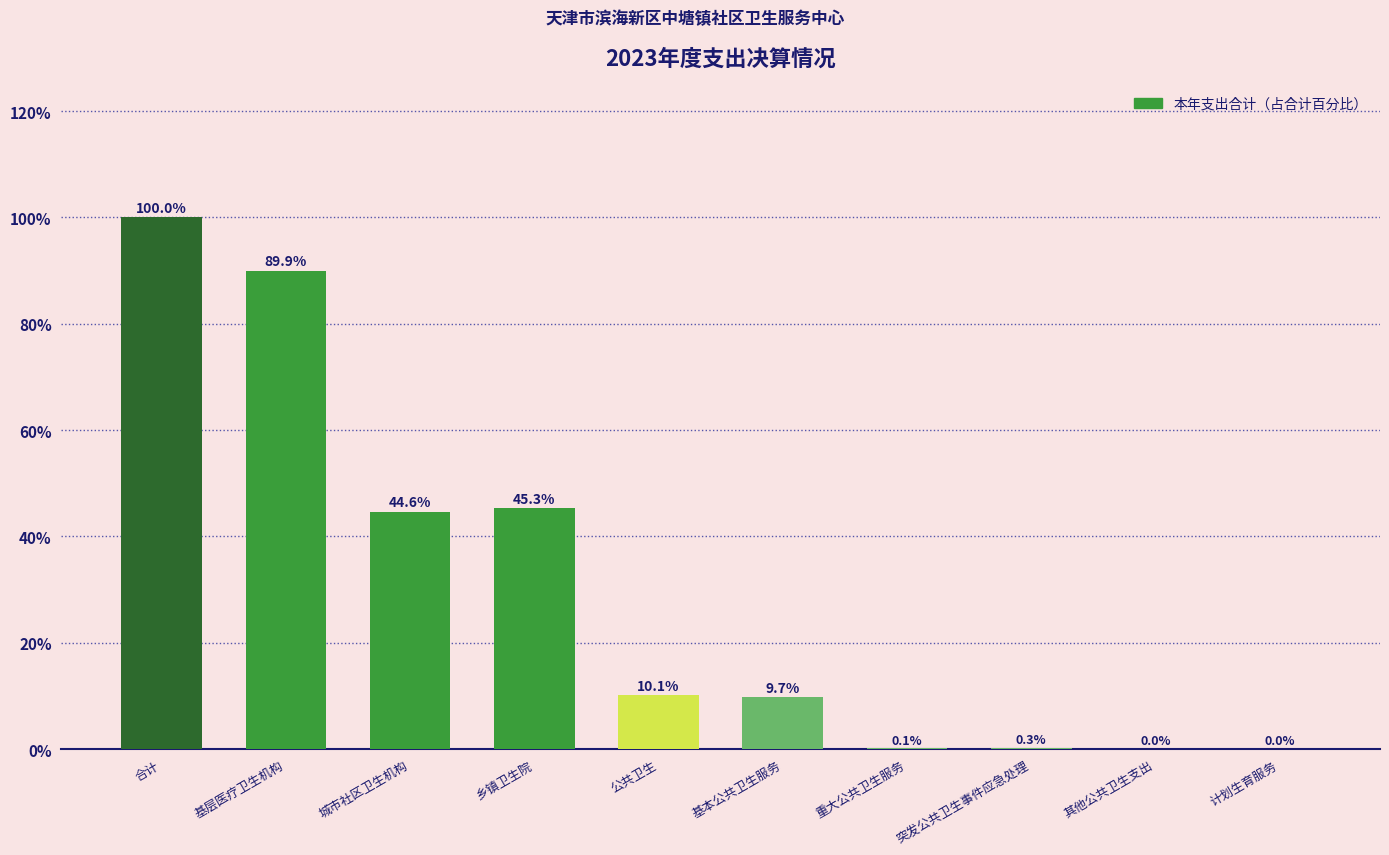

Which label corresponds to the largest value in the chart?

合计